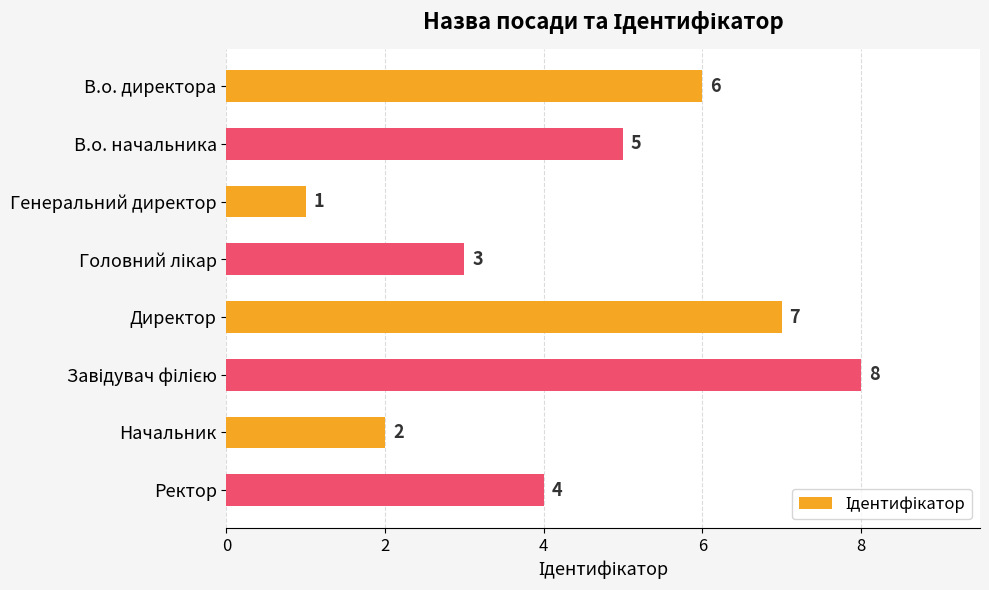

Where is the data nearest to the value 4?

Ректор